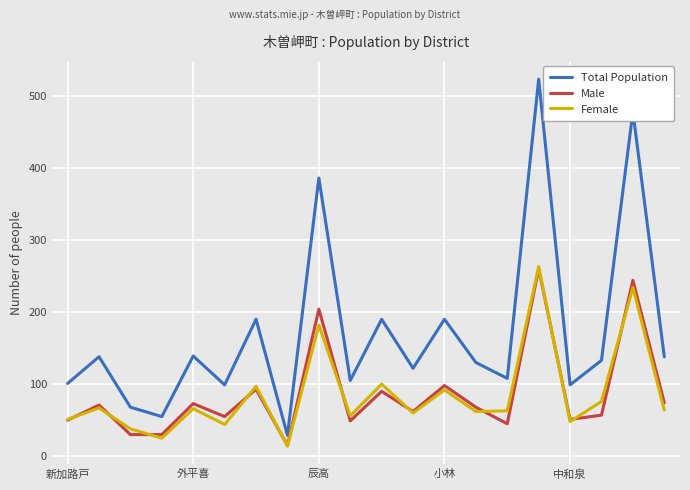

Which series has the widest spread of values?

Total Population